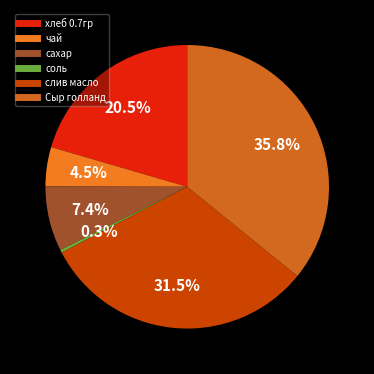

To the nearest percent, what percentage of the pie is Сыр голланд?

36%